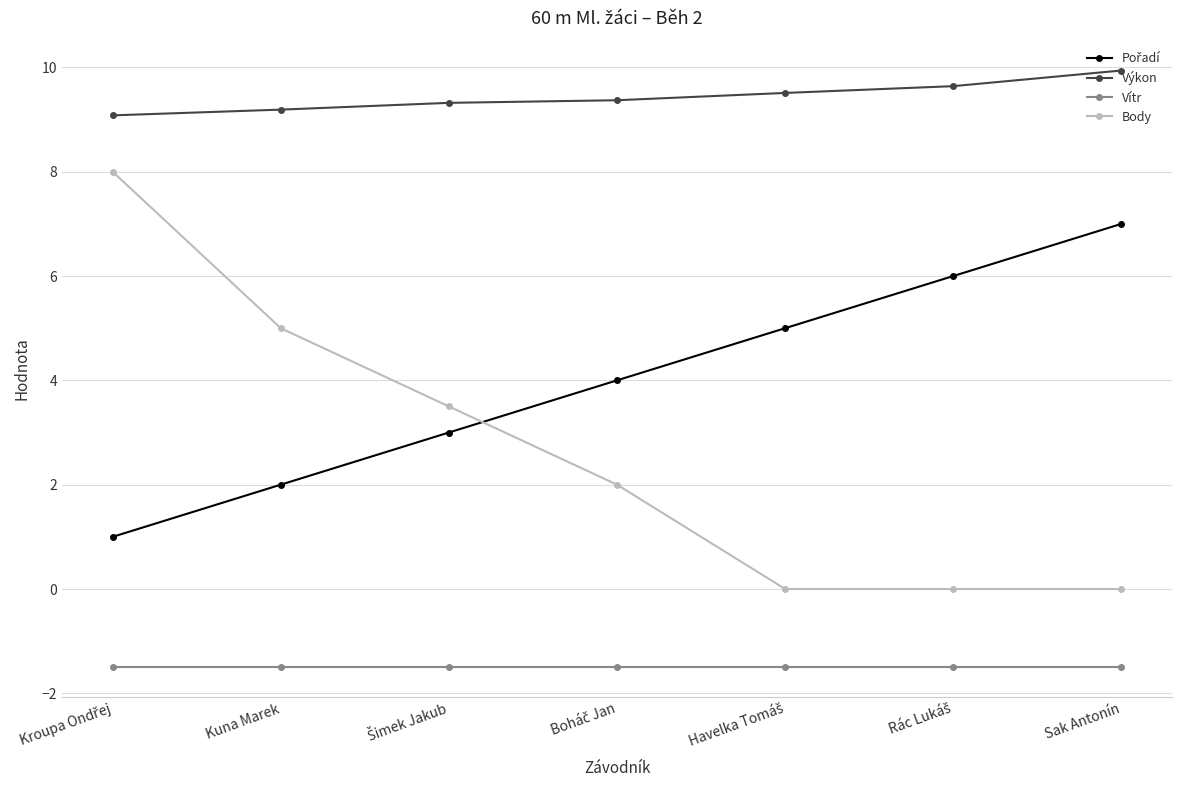

Which series has the widest spread of values?

Body